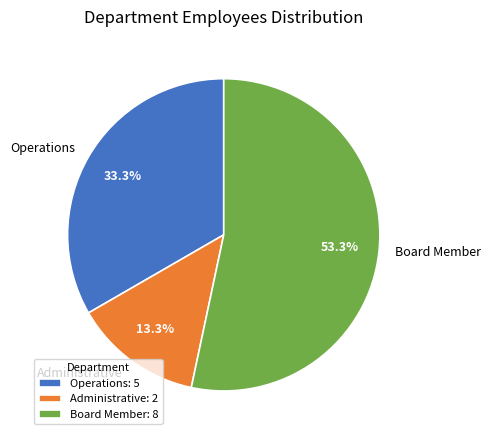

Count the number of slices in the pie.

3